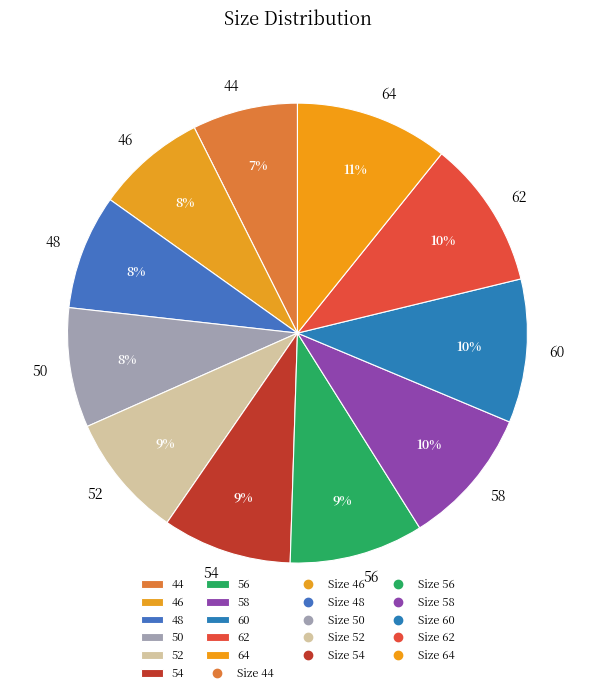

Combined, do 64 and 46 account for over 50%?

No